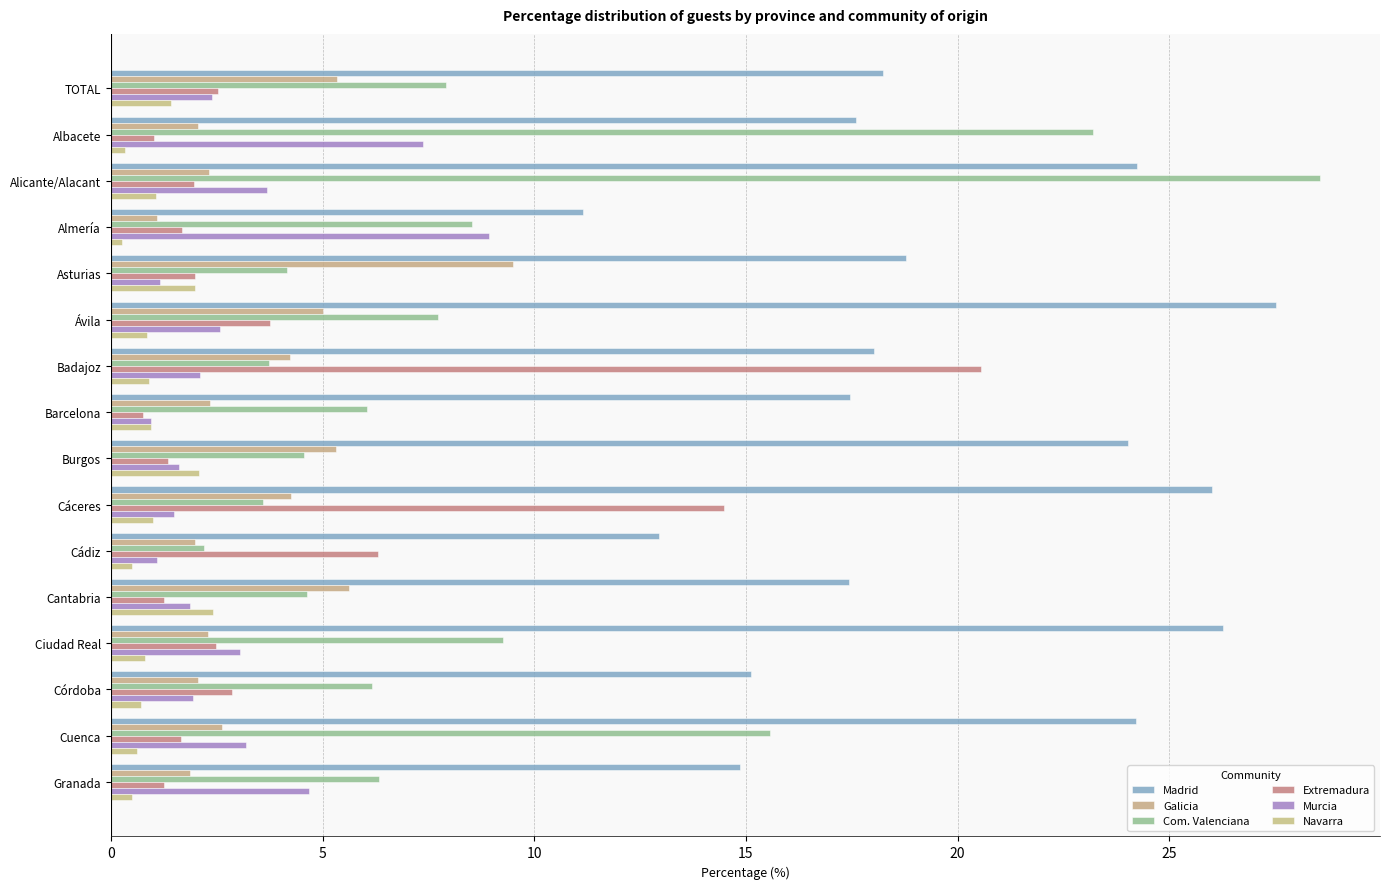

How many data points does each series have?

16